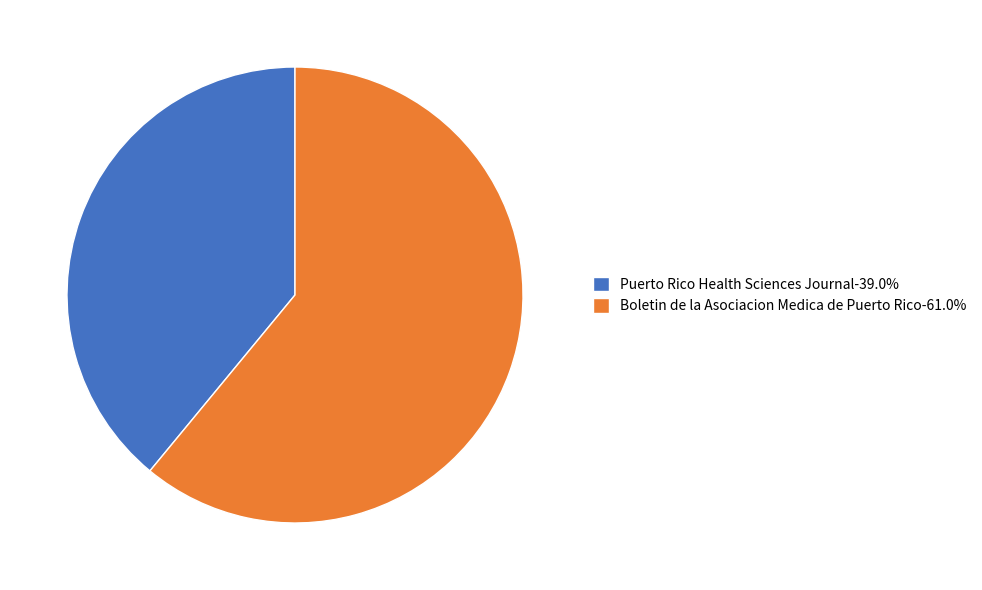

Which has a higher value, Puerto Rico Health Sciences Journal or Boletin de la Asociacion Medica de Puerto Rico?

Boletin de la Asociacion Medica de Puerto Rico